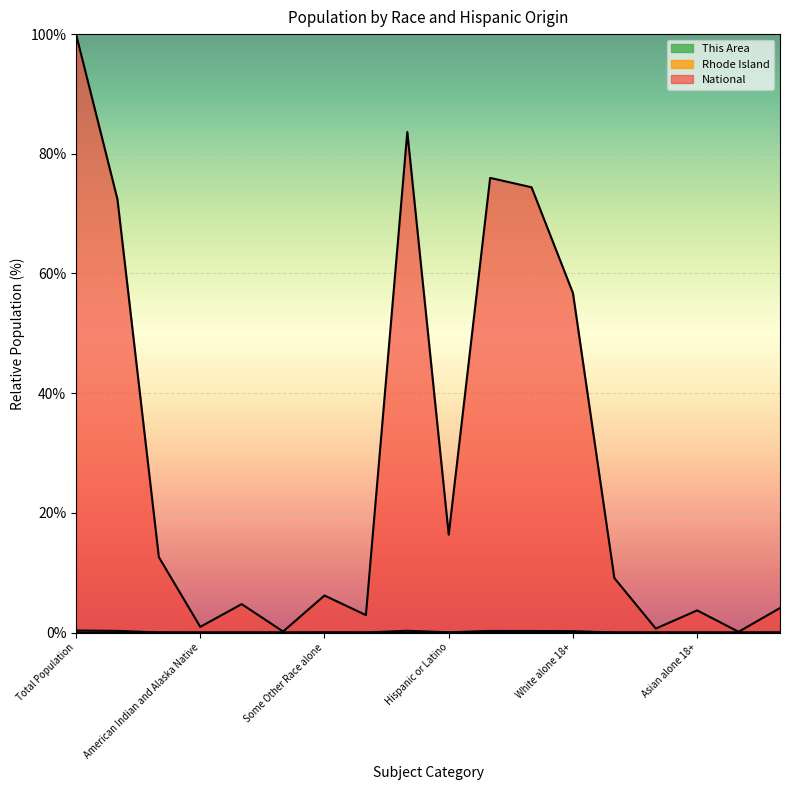

How many lines are shown in the chart?

3